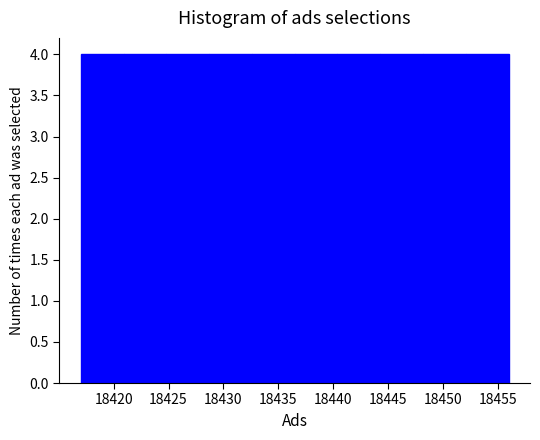

Reading left to right, transcribe this chart: for each bar, give the range it covers on the x-axis and its height. Neither the bar edges nor the heights are printed on the chart, so give them approximately, as read against the axes.

18417.0 to 18420.9: 4
18420.9 to 18424.8: 4
18424.8 to 18428.7: 4
18428.7 to 18432.6: 4
18432.6 to 18436.5: 4
18436.5 to 18440.4: 4
18440.4 to 18444.3: 4
18444.3 to 18448.2: 4
18448.2 to 18452.1: 4
18452.1 to 18456.0: 4